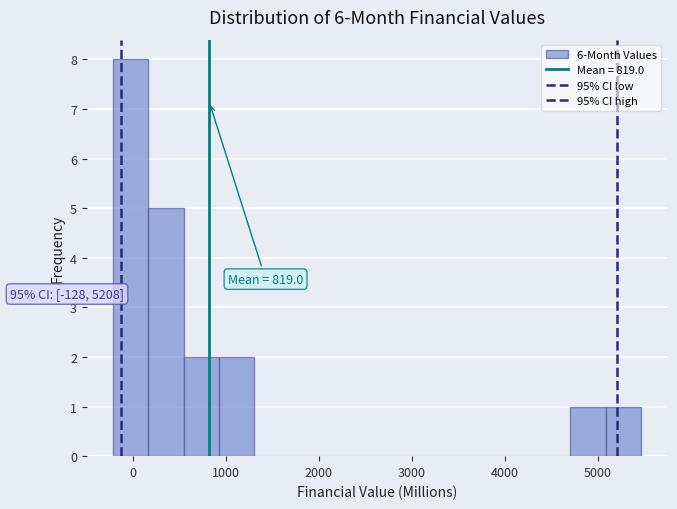

Around what value on the x-axis is the tallest bar? Give the approximate position of its centre, as read against the axis.

0